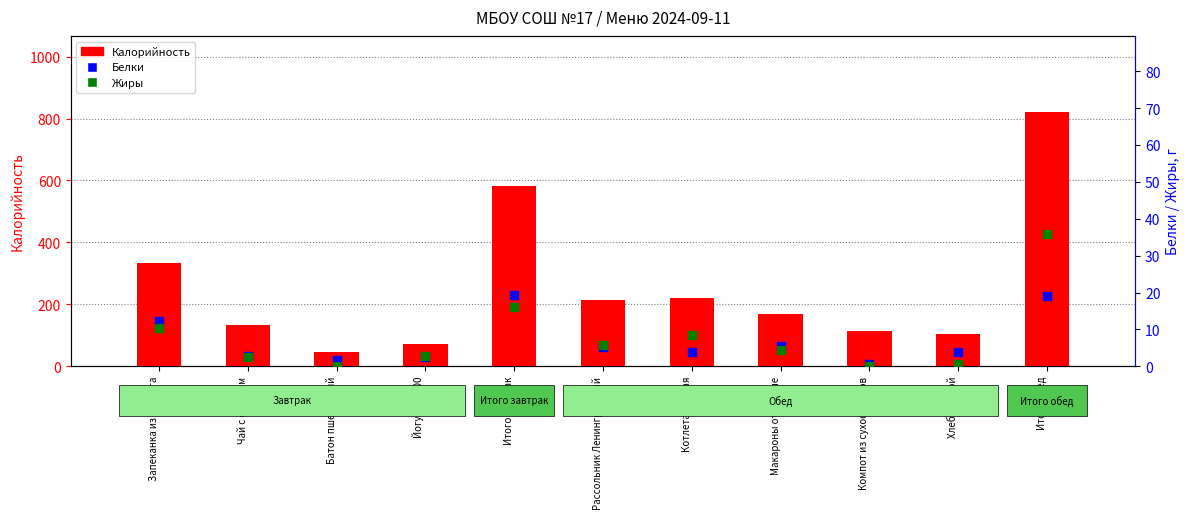

Which series has the widest spread of Y values?

Калорийность